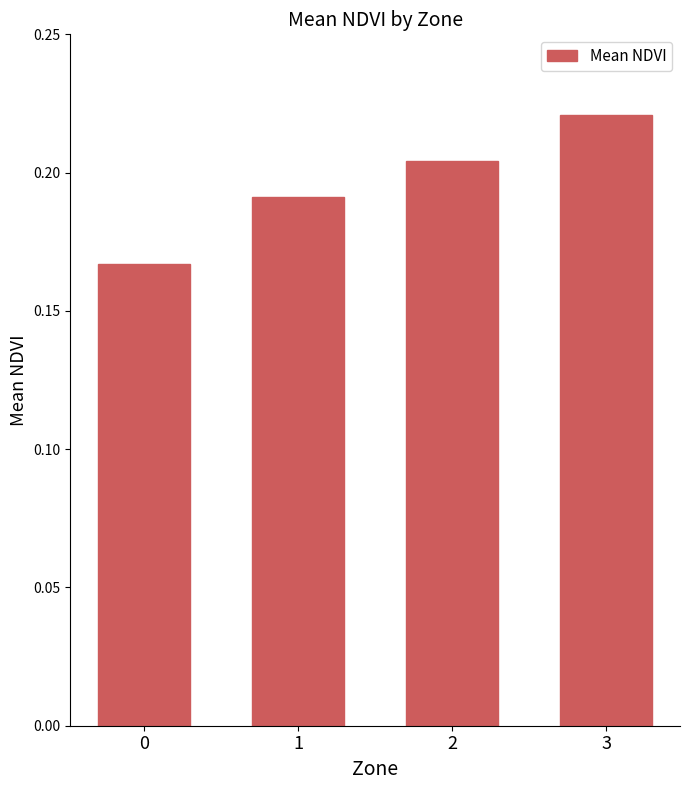

How many bars are there in total?

4